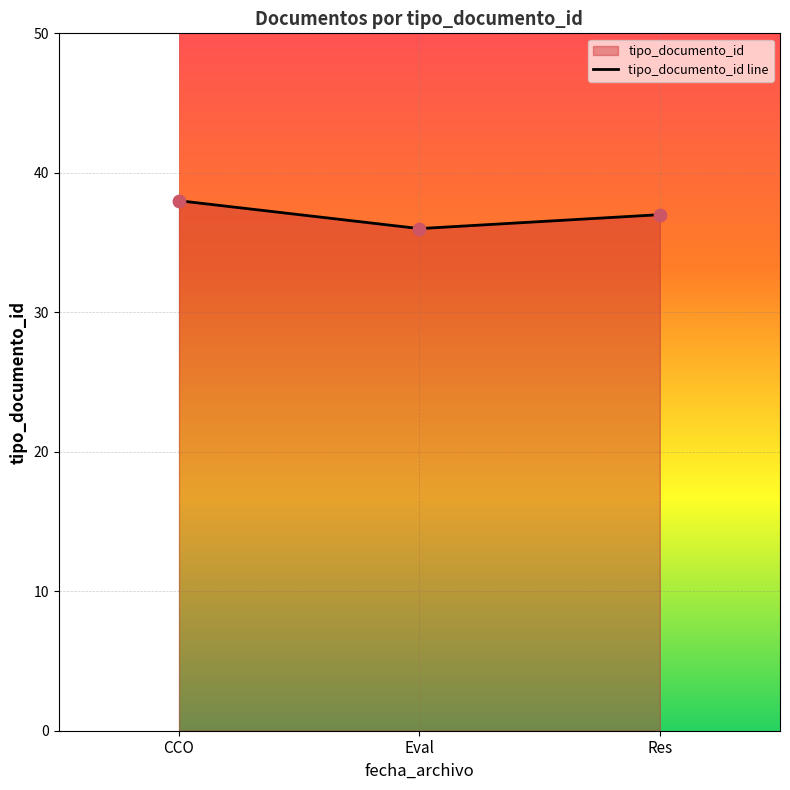

Between CCO and Res, which is larger?

CCO